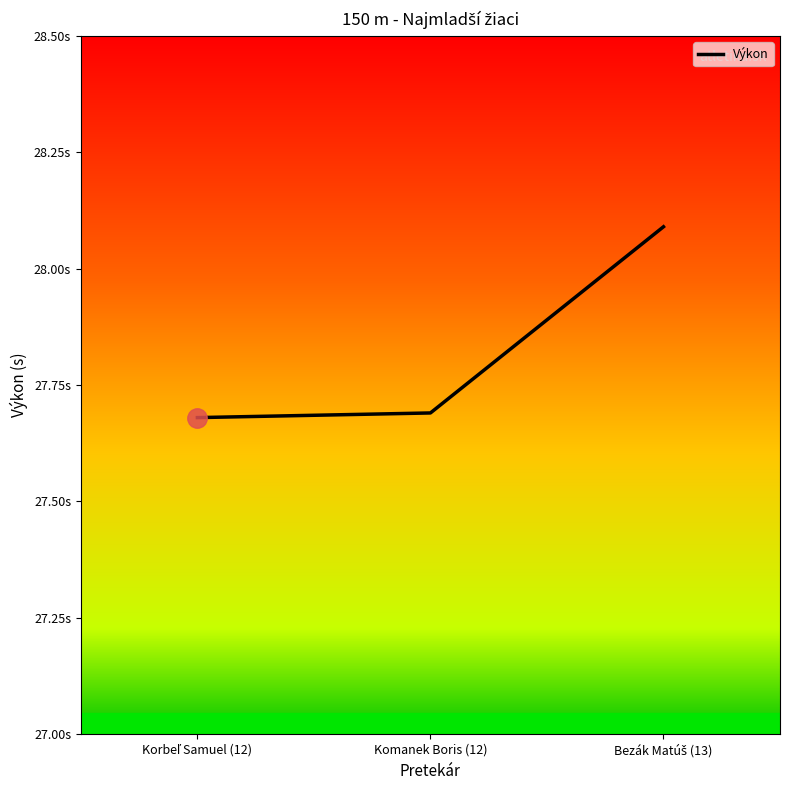

Is this an area chart (filled region under the line)?

No